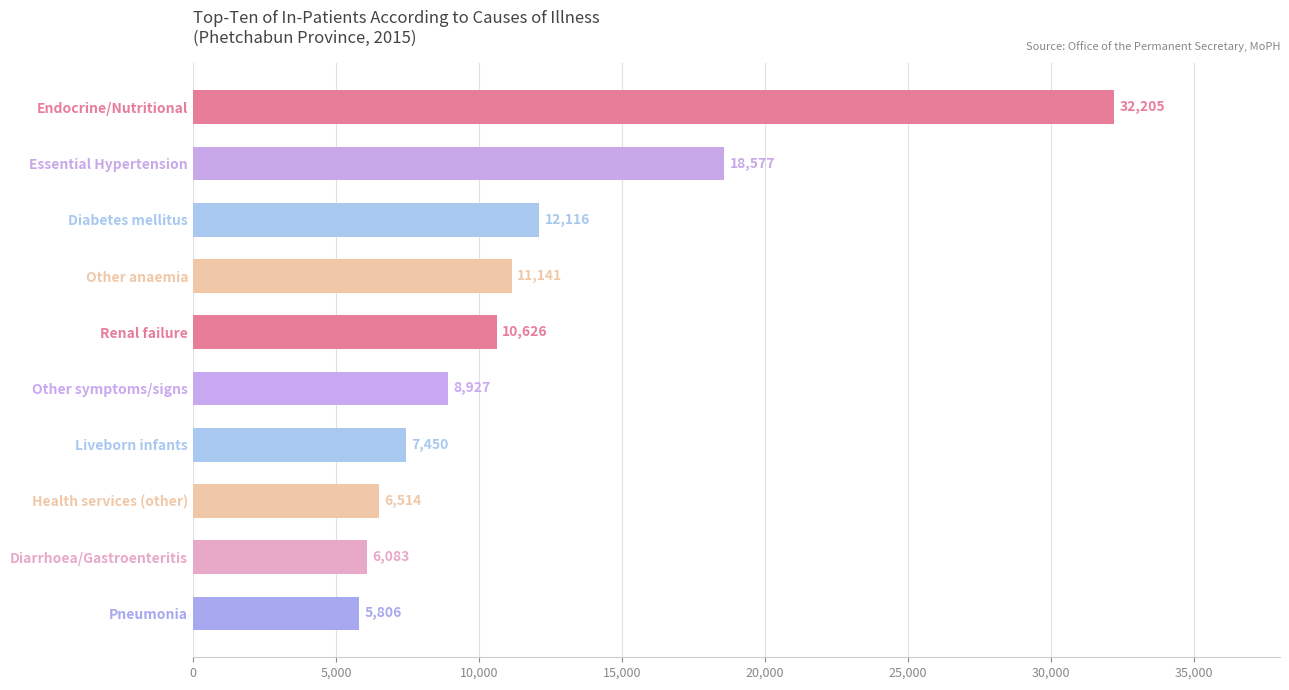

How many bars are there in total?

10